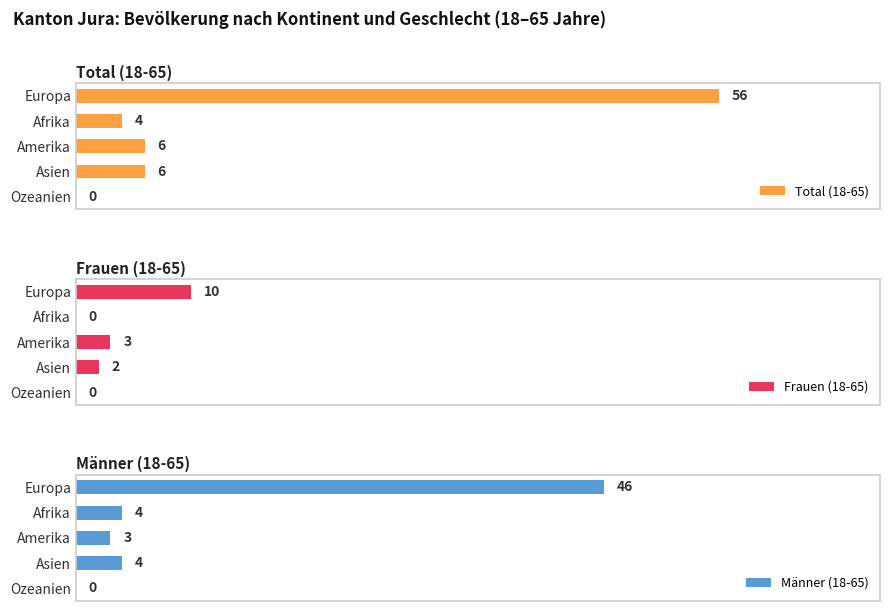

The value of Frauen (18-65) at 3 is 3. True or false?

False